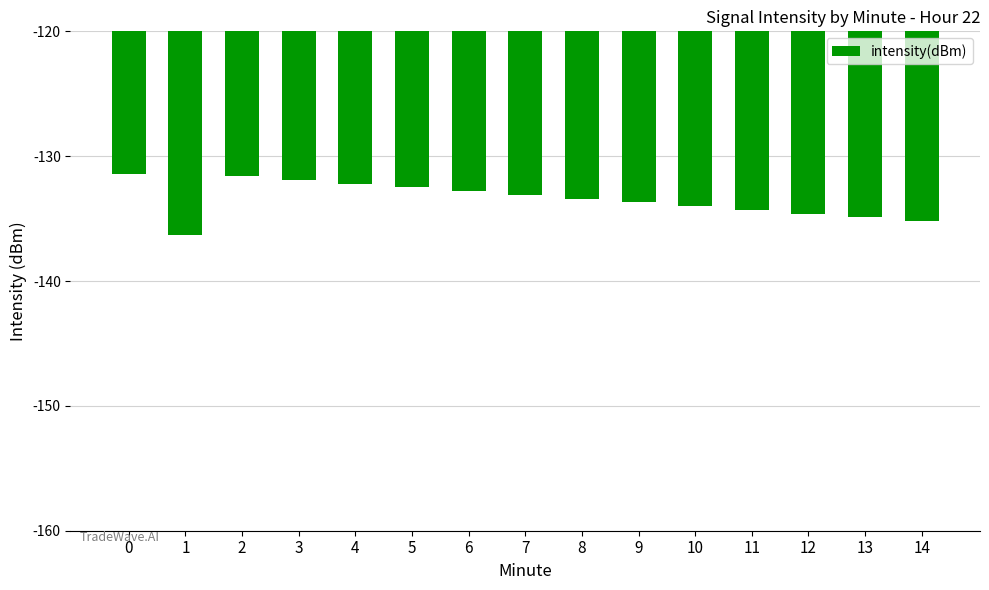

Are the bars horizontal?

No